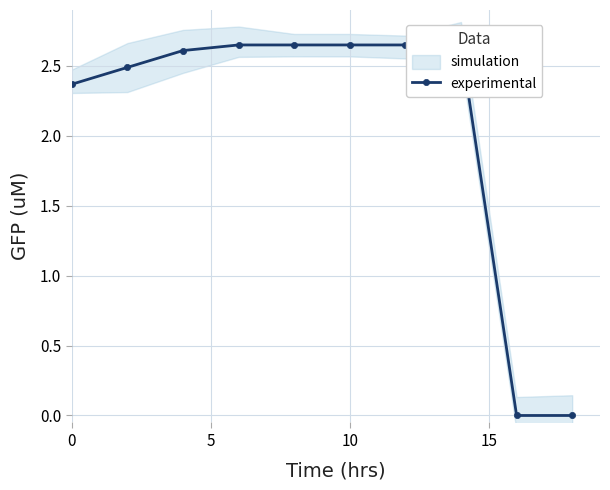

True or false: the data shows 2.6 at 10.

True